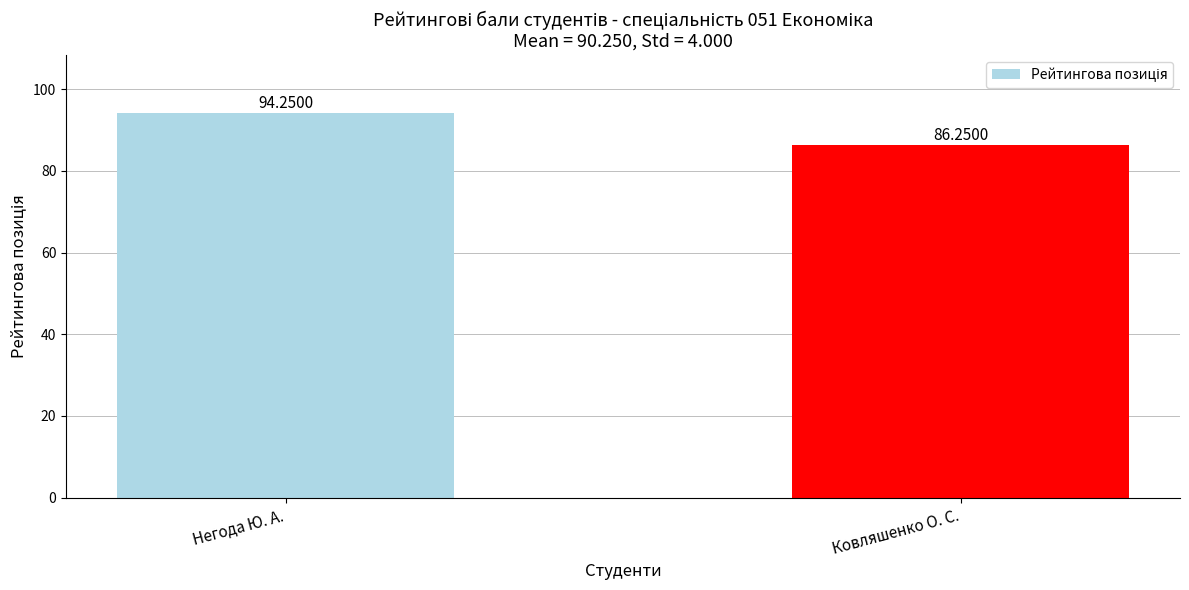

What is the change in value from Негода Ю. А. to Ковляшенко О. С.?

-8.0